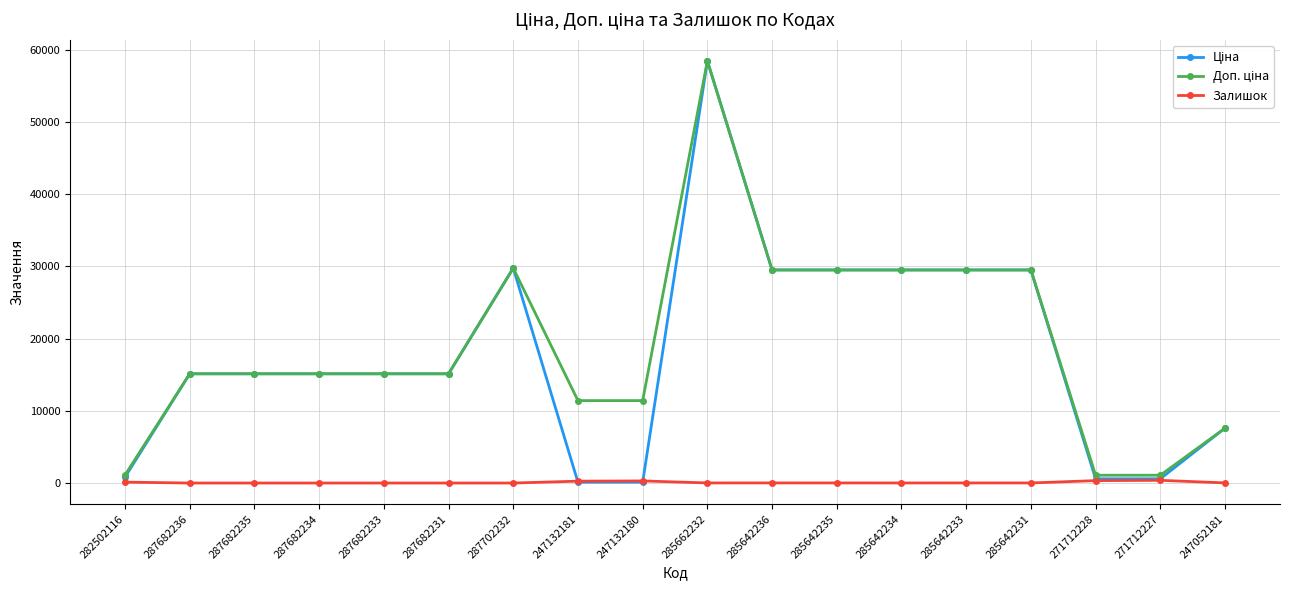

The Залишок series shows 0.0 at 287702232. True or false?

True